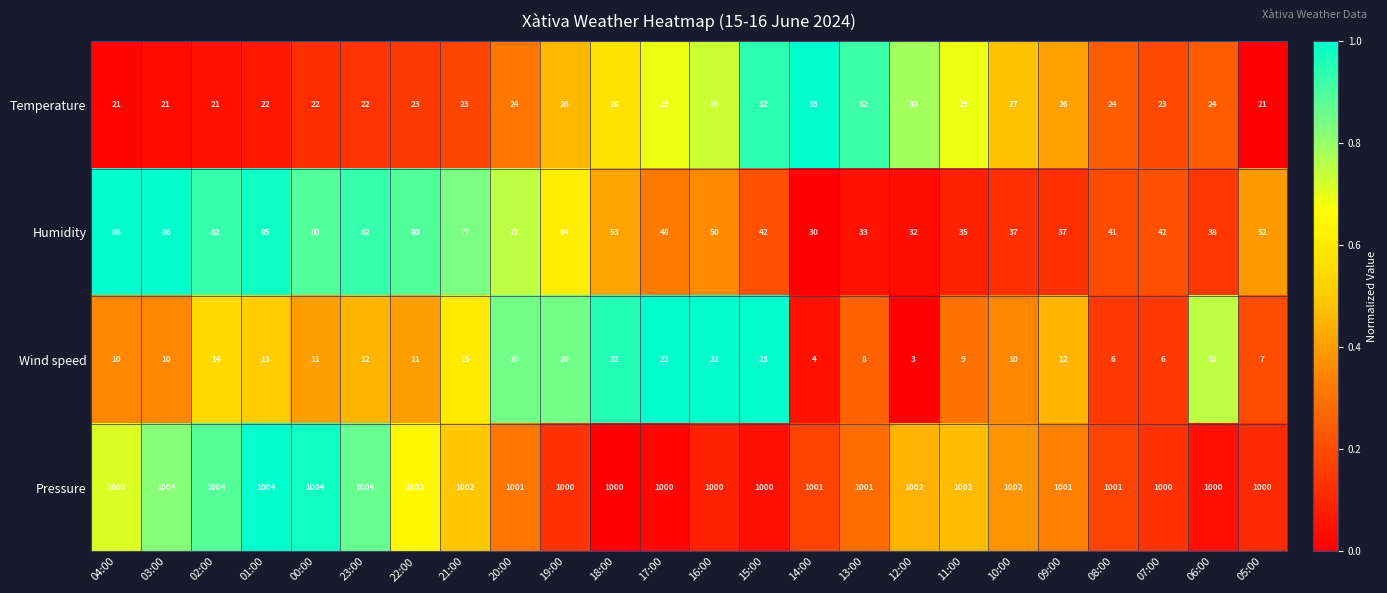

The value of Humidity at 12:00 is 13. True or false?

False